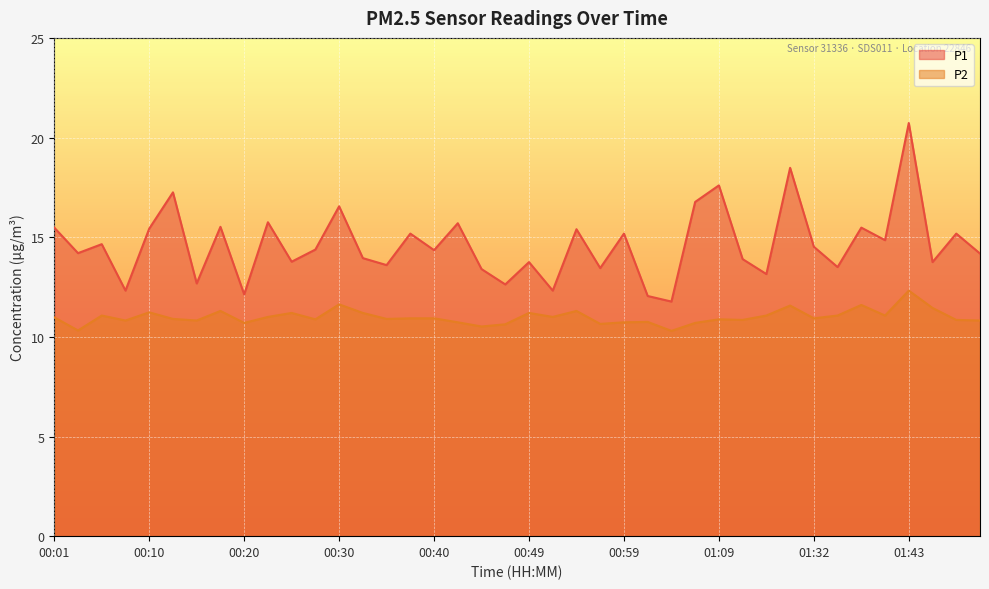

Which series has the largest total across all categories?

P1